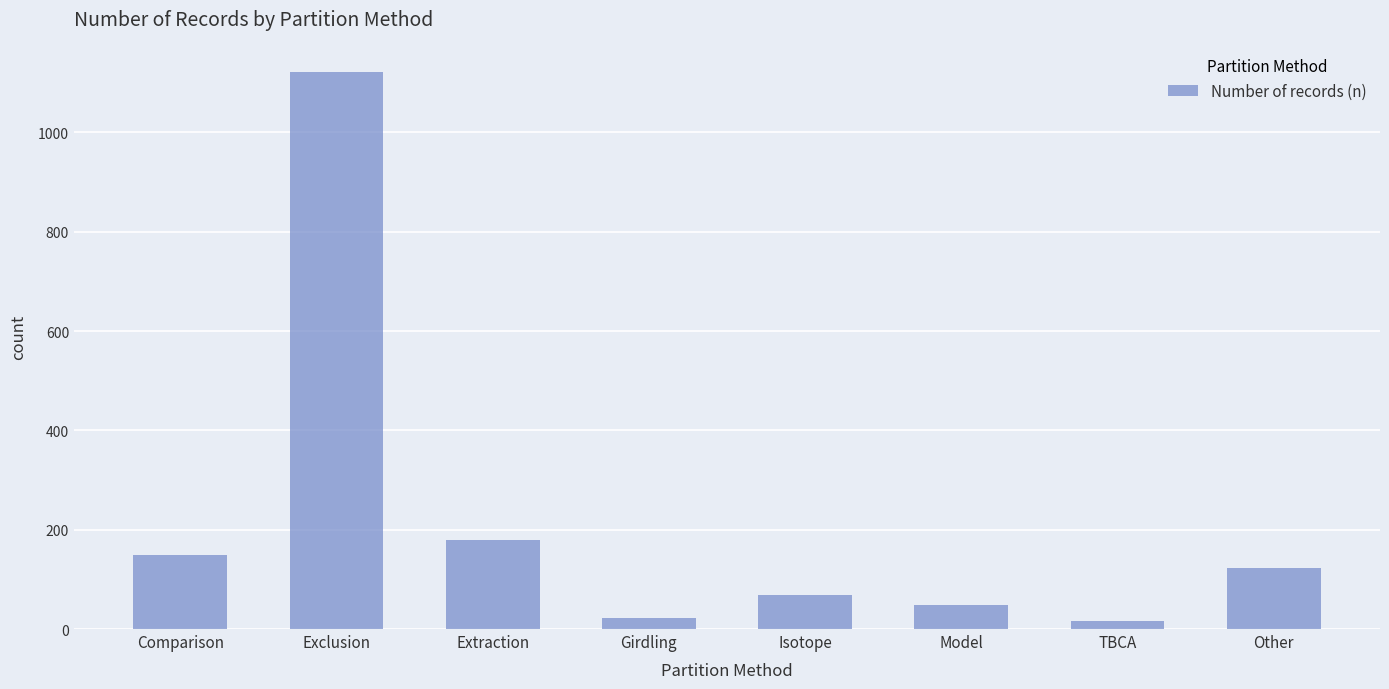

What is the value of the 1st bar from the left?

150